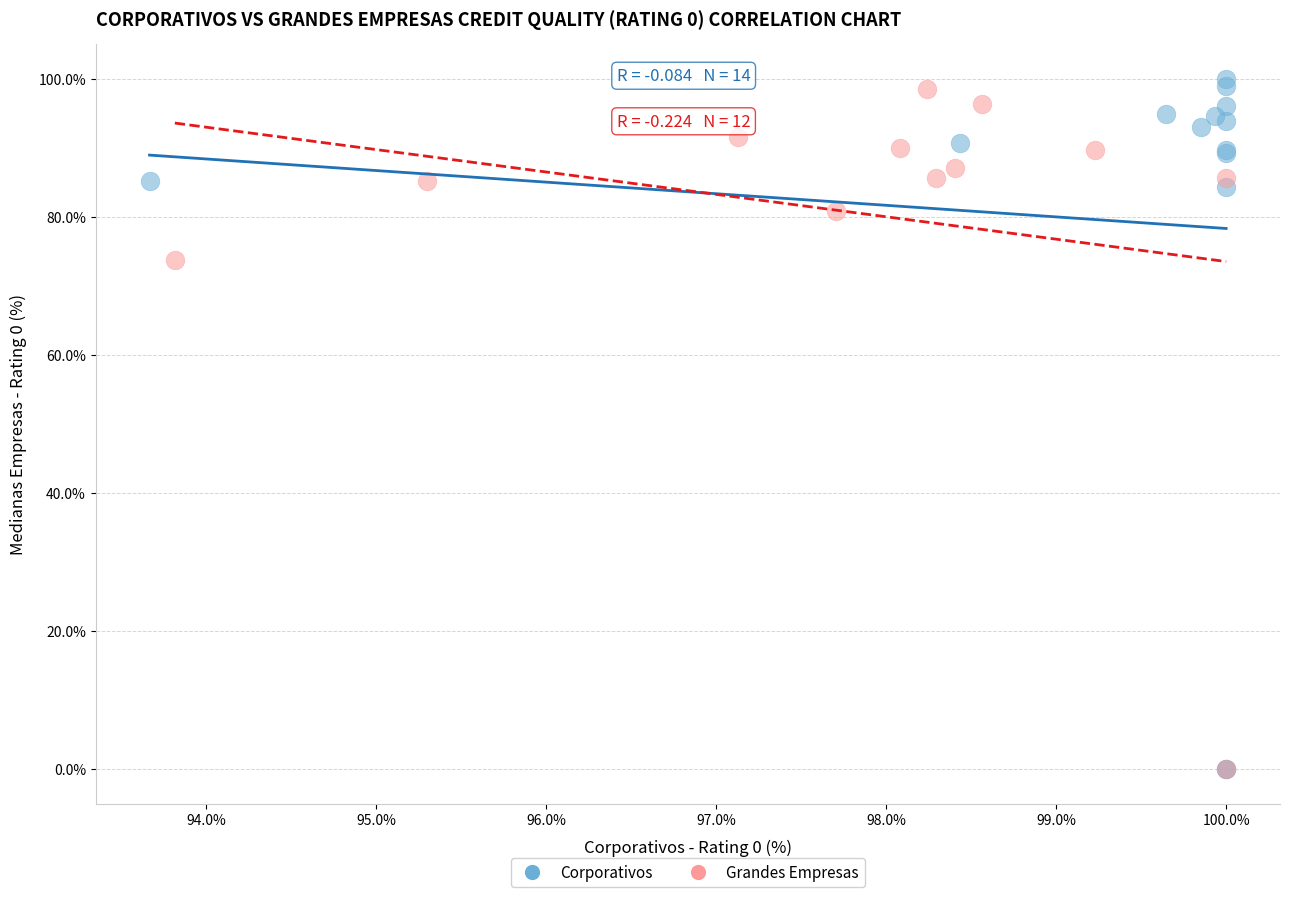

Which series reaches the maximum Y coordinate?

Corporativos